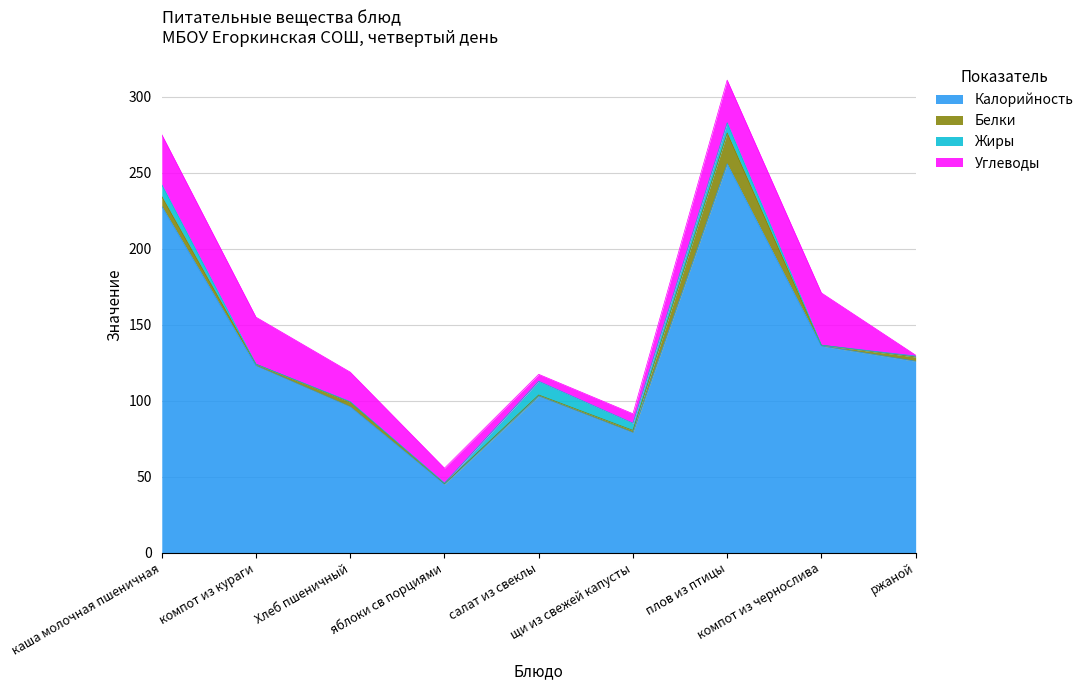

True or false: Белки and Калорийность intersect in this chart.

False